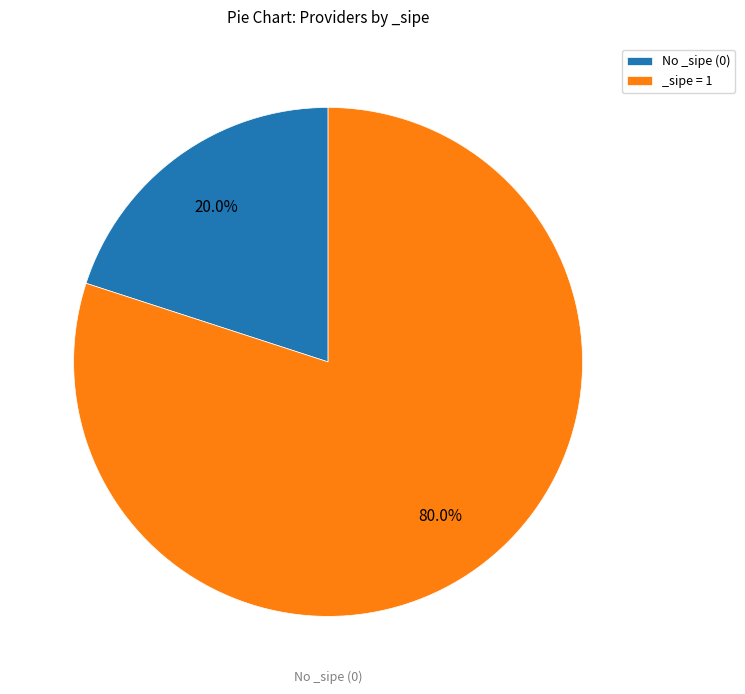

How many slices are in this pie chart?

2